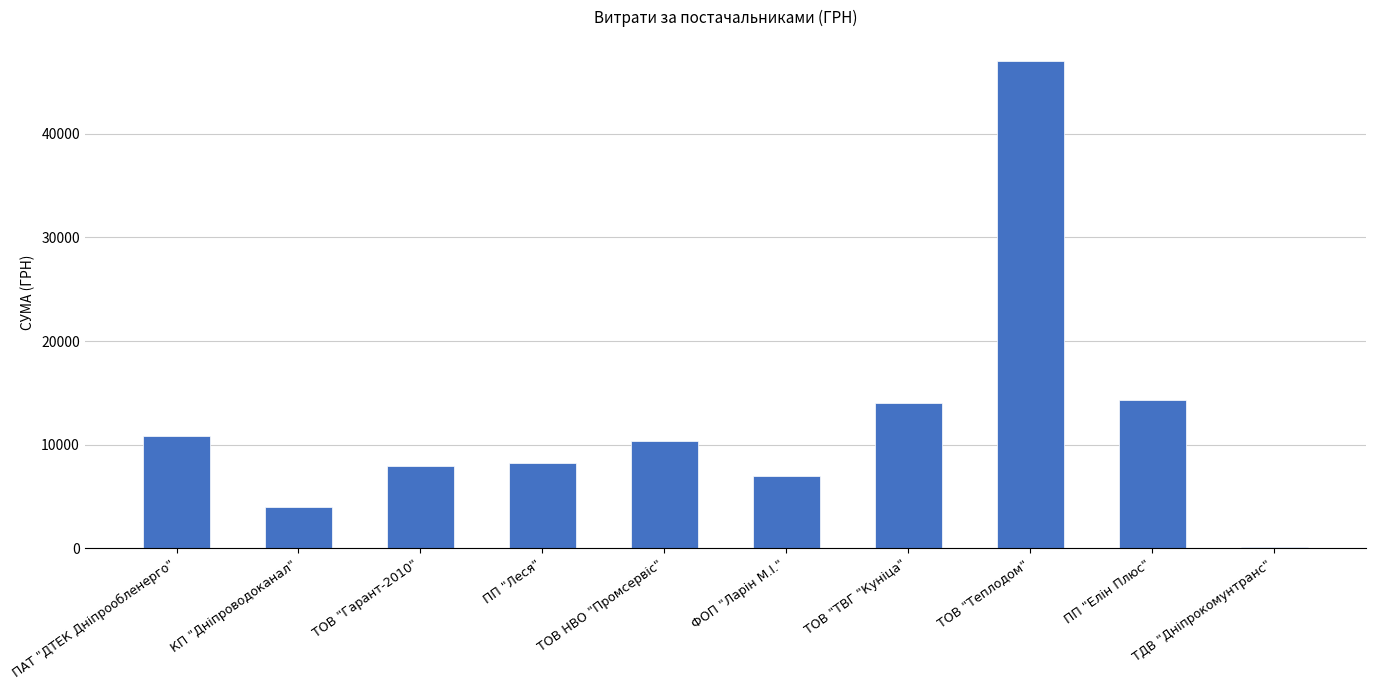

Count the number of values greater than 10348.

5